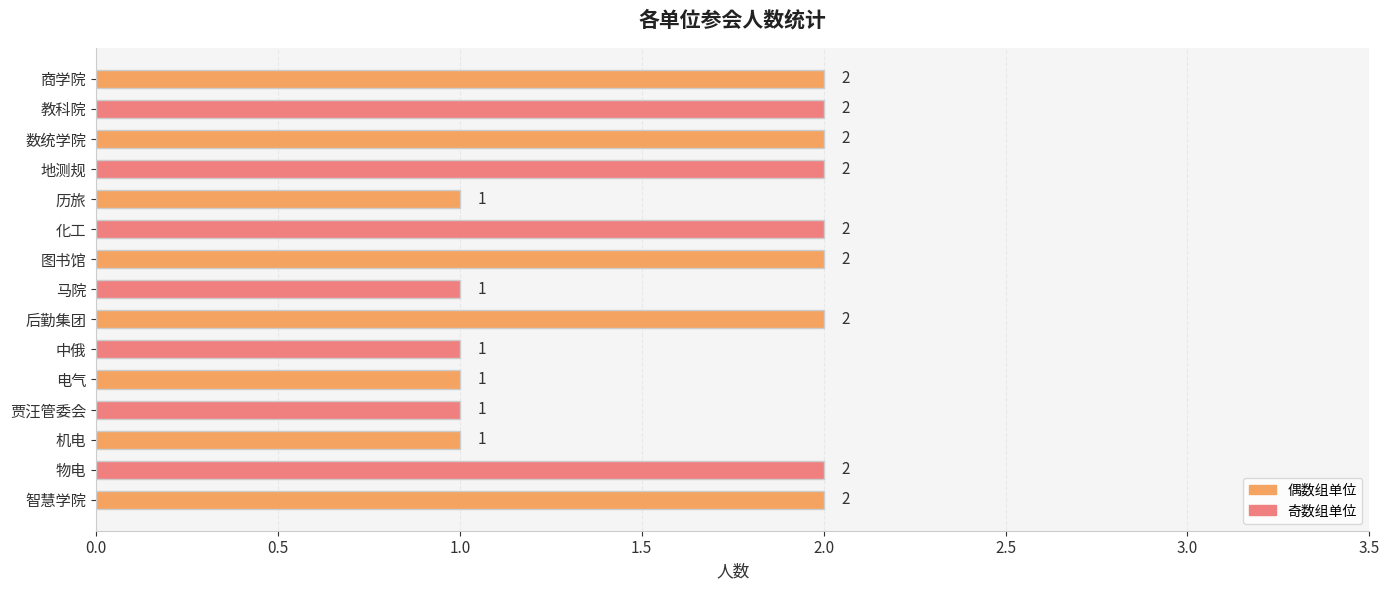

How many distinct data groups are displayed?

1